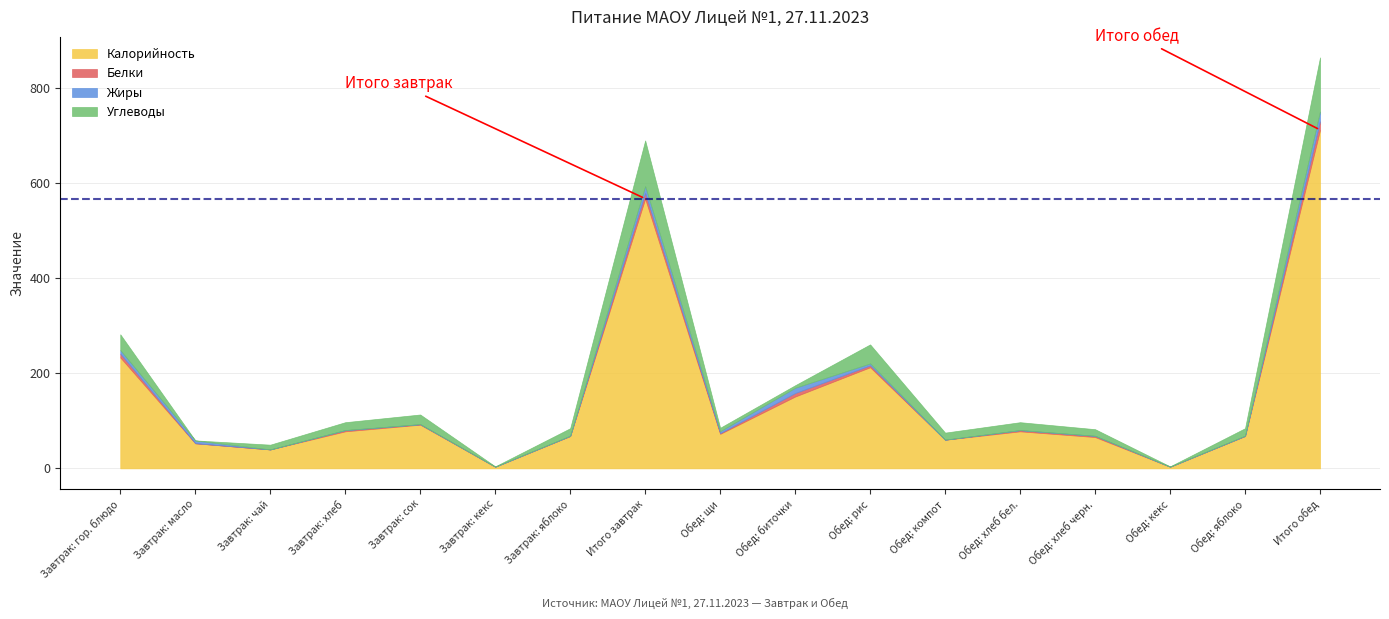

What are all the series names shown in the legend?

Калорийность, Белки, Жиры, Углеводы